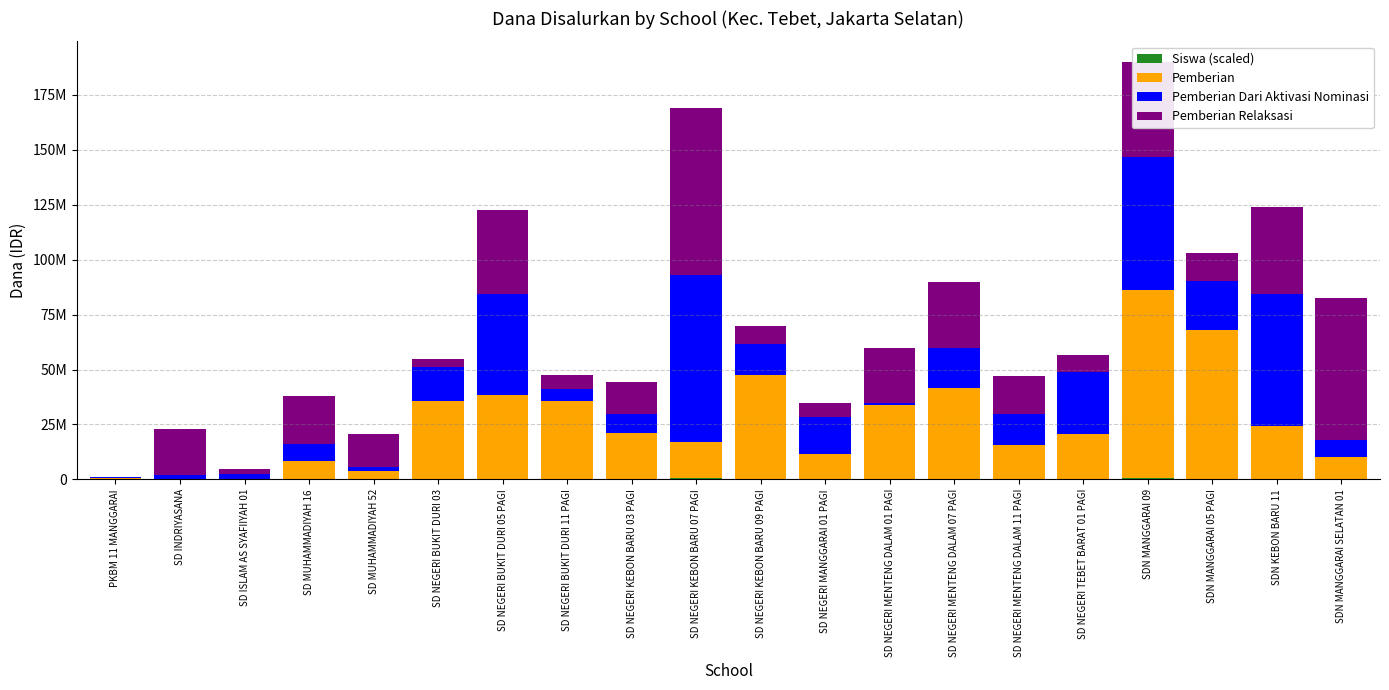

List the series in order of their peak value, highest first.

Pemberian, Pemberian Dari Aktivasi Nominasi, Pemberian Relaksasi, Siswa (scaled)